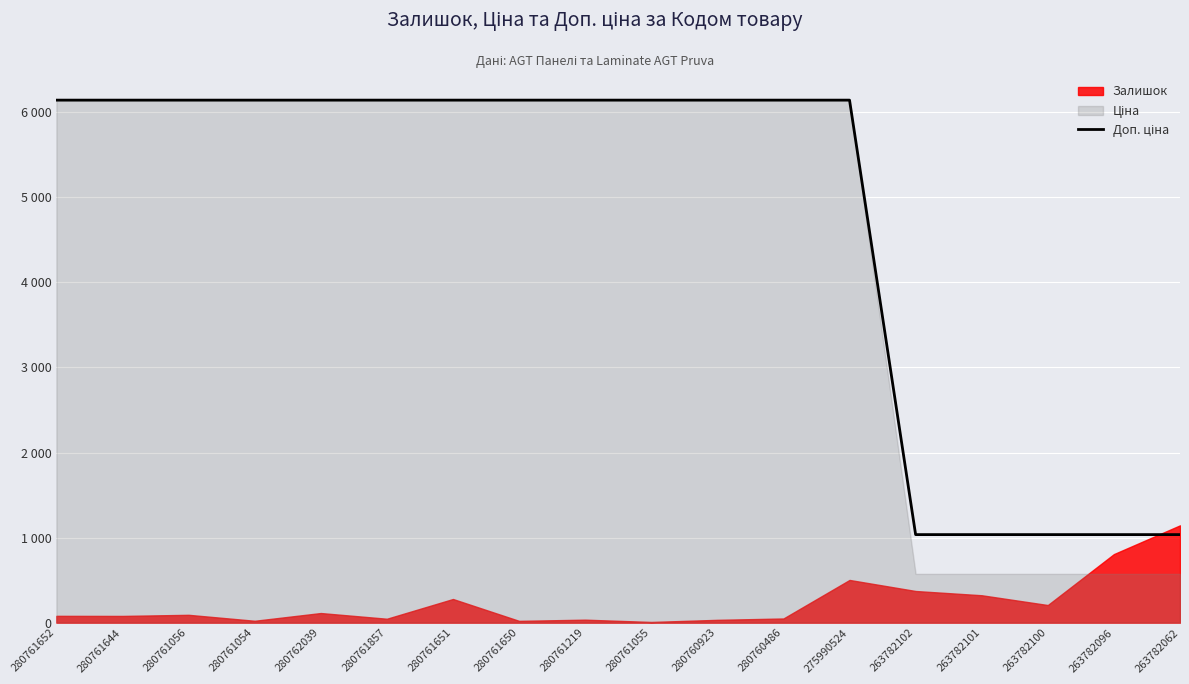

What position from the right is 263782101?

4